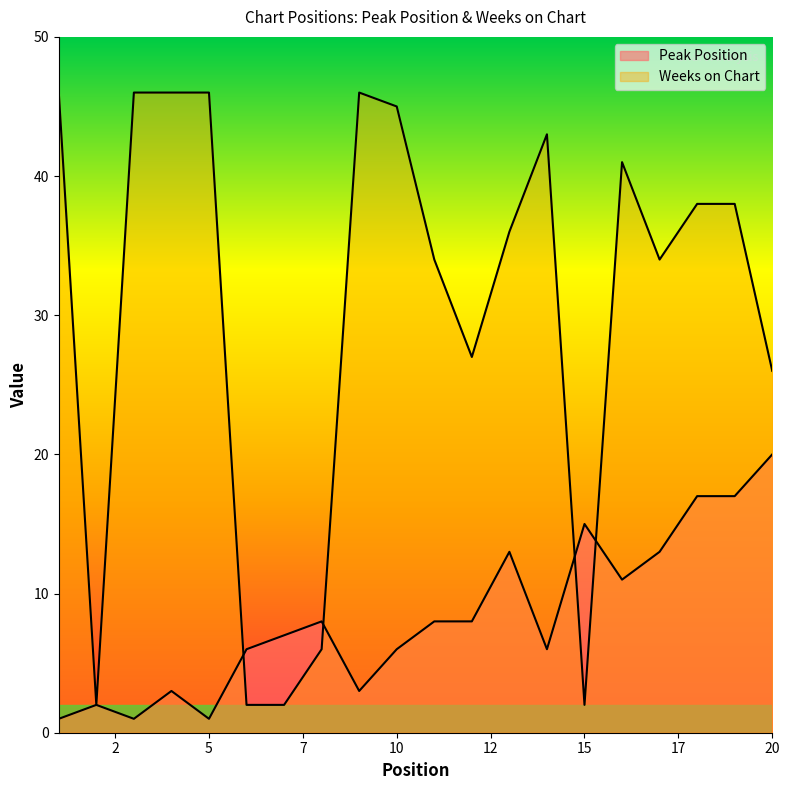

Is the value of Weeks on Chart at 14 greater than the value of Peak Position at 9?

Yes